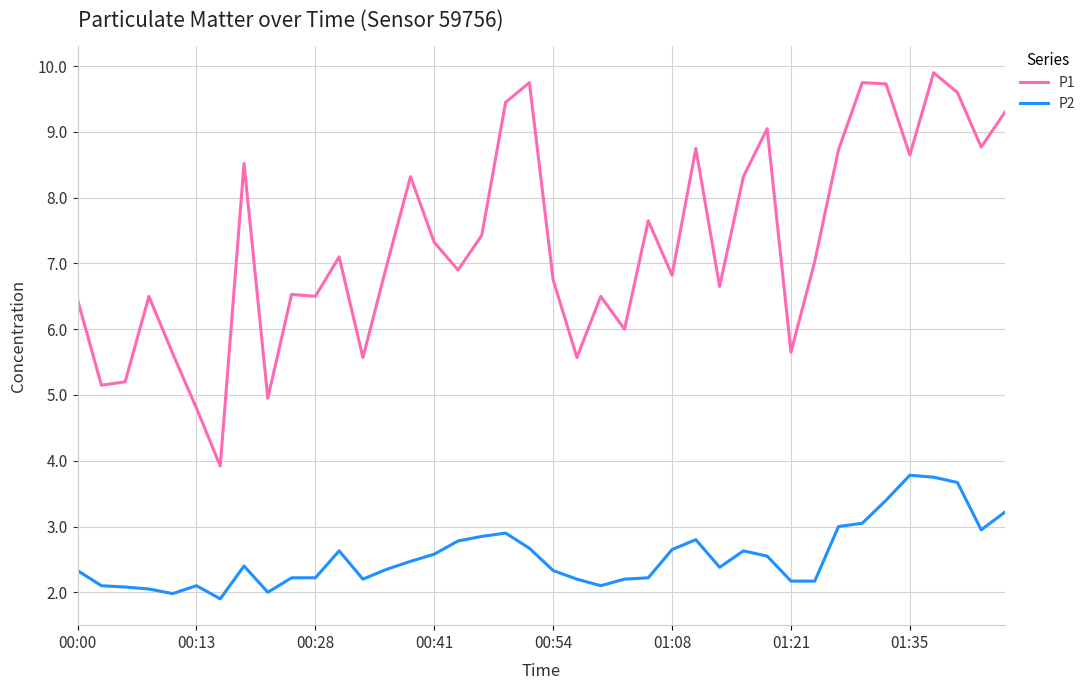

Which series has the largest total across all categories?

P1